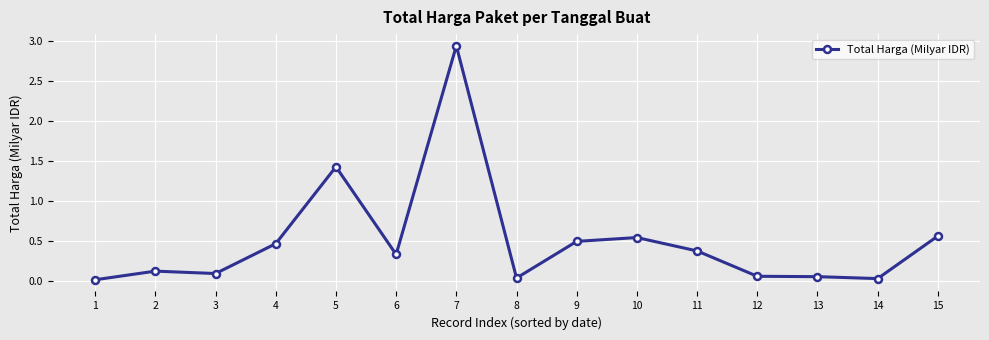

Between 3 and 9, which is larger?

9